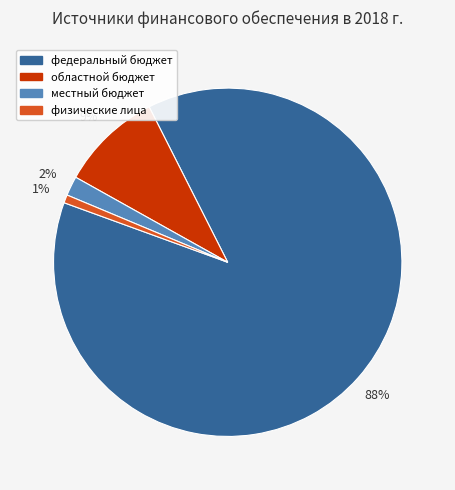

To the nearest percent, what is the difference between the largest and smallest slice percentages?

87%